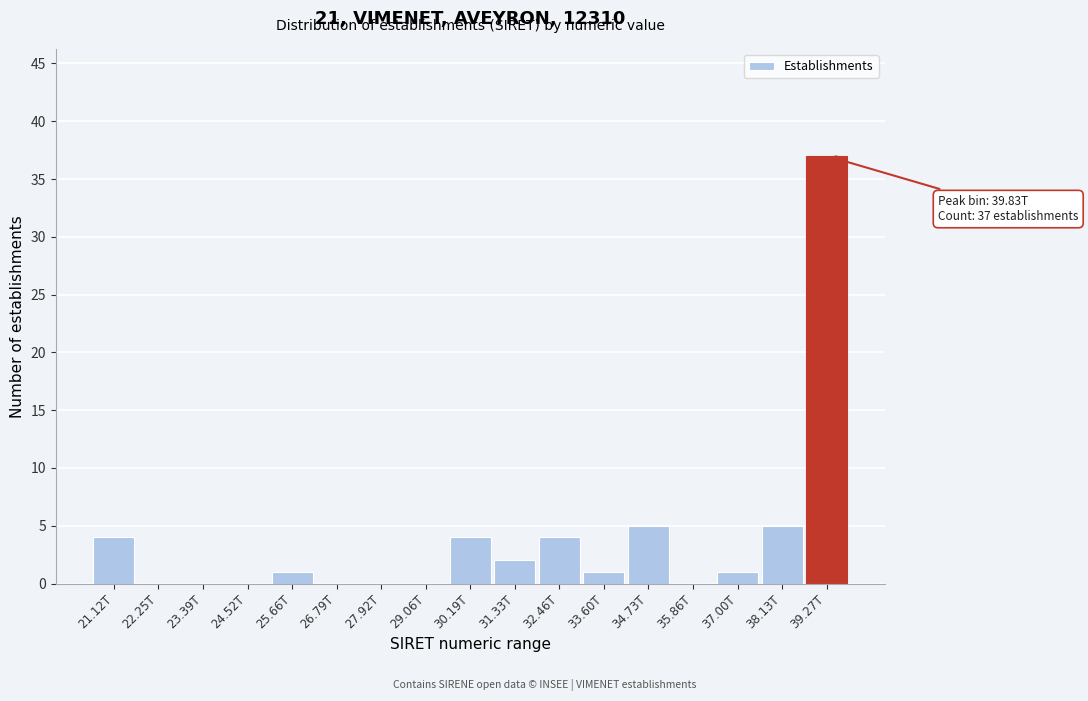

Reading right to left, transcribe all the data shown in this chart.

39.27T=37	38.13T=5	37.00T=1	35.86T=0	34.73T=5	33.60T=1	32.46T=4	31.33T=2	30.19T=4	29.06T=0	27.92T=0	26.79T=0	25.66T=1	24.52T=0	23.39T=0	22.25T=0	21.12T=4